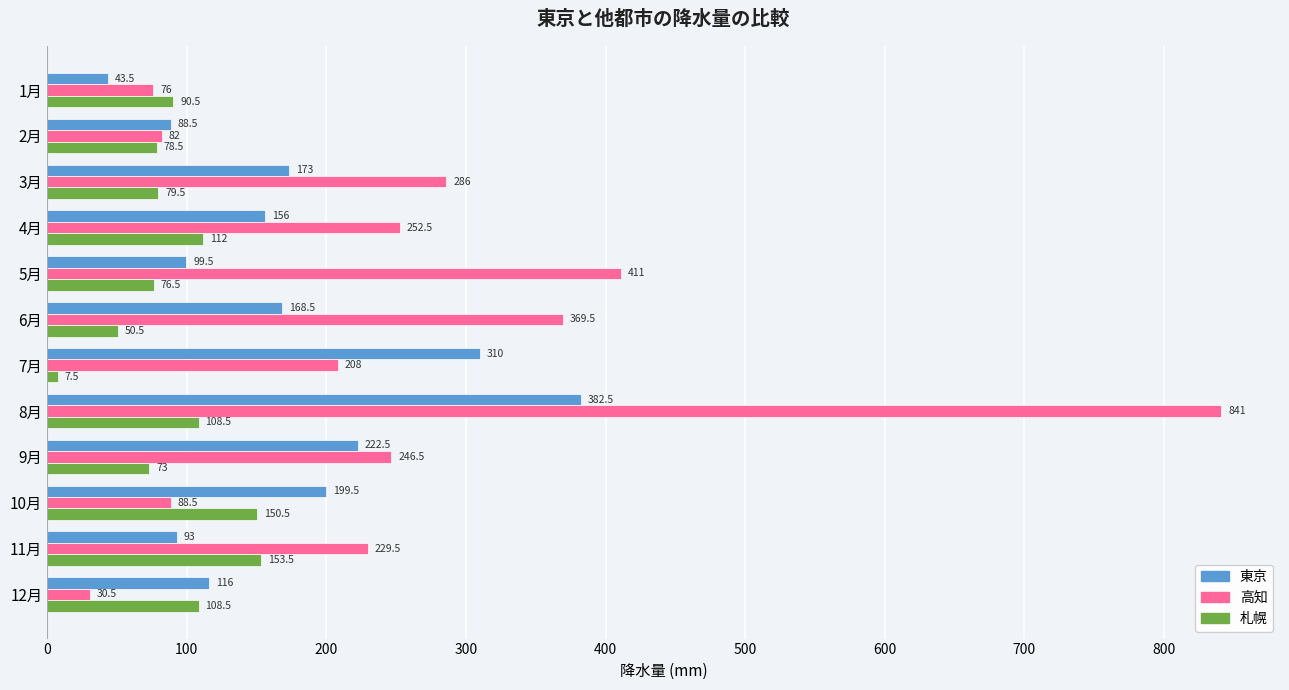

List the series in order of their overall mean, lowest first.

札幌, 東京, 高知